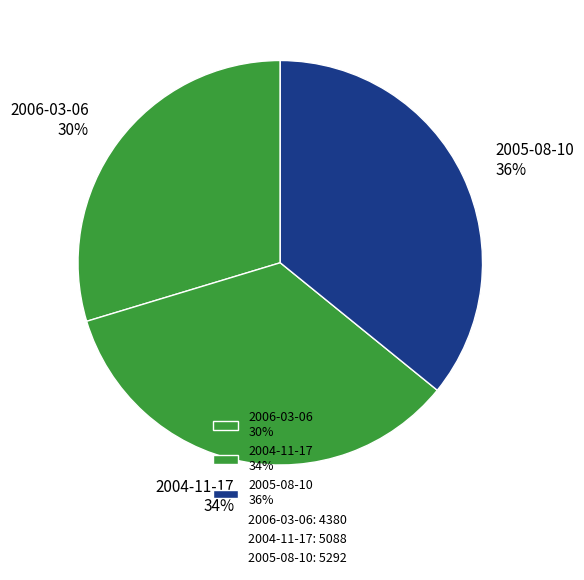

How many slices are in this pie chart?

3